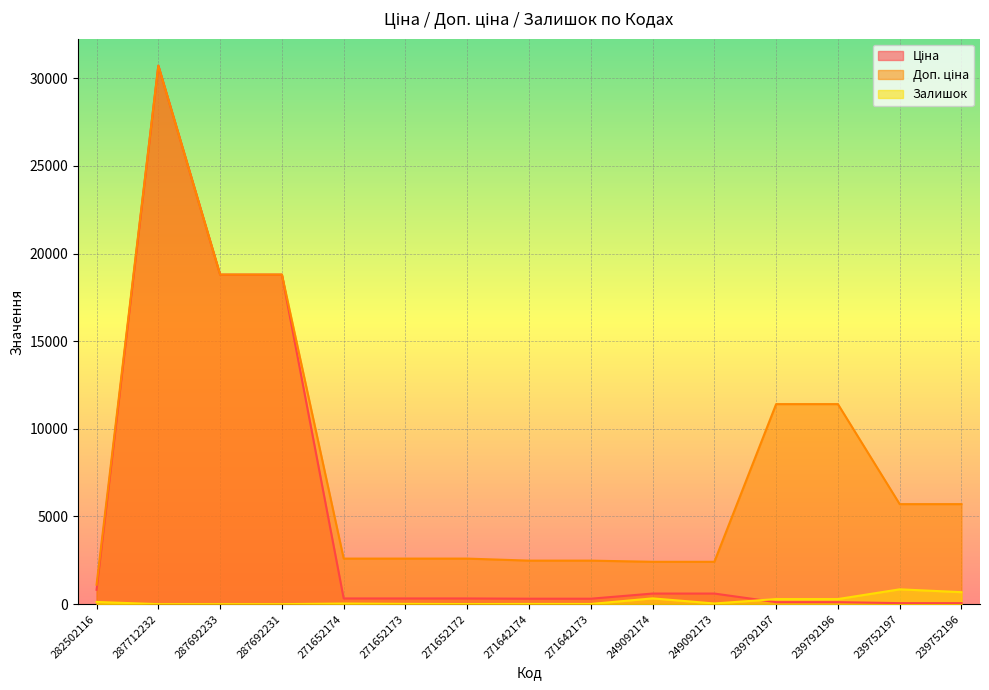

True or false: Залишок has more than 1 interior local peaks.

True